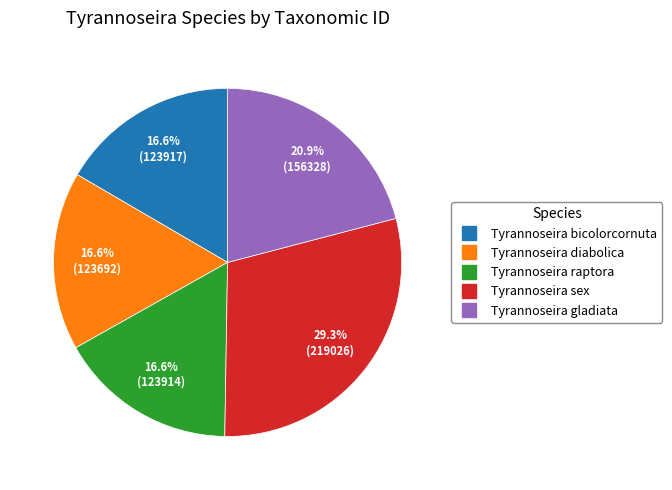

How many segments does this pie chart have?

5